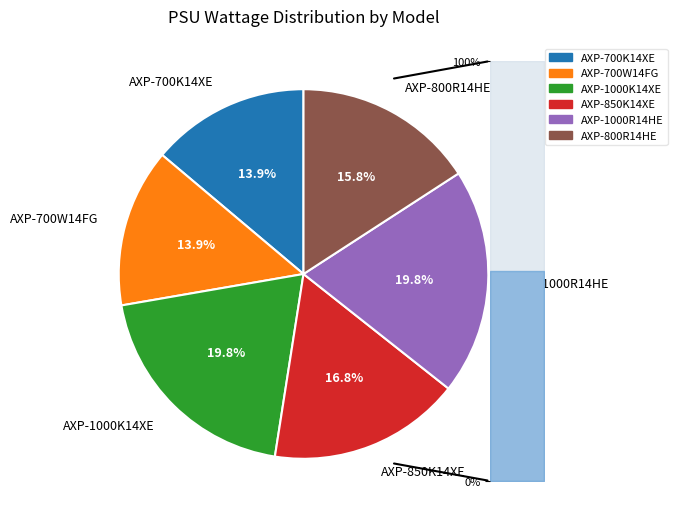

Is there any slice that represents more than half of the pie?

No